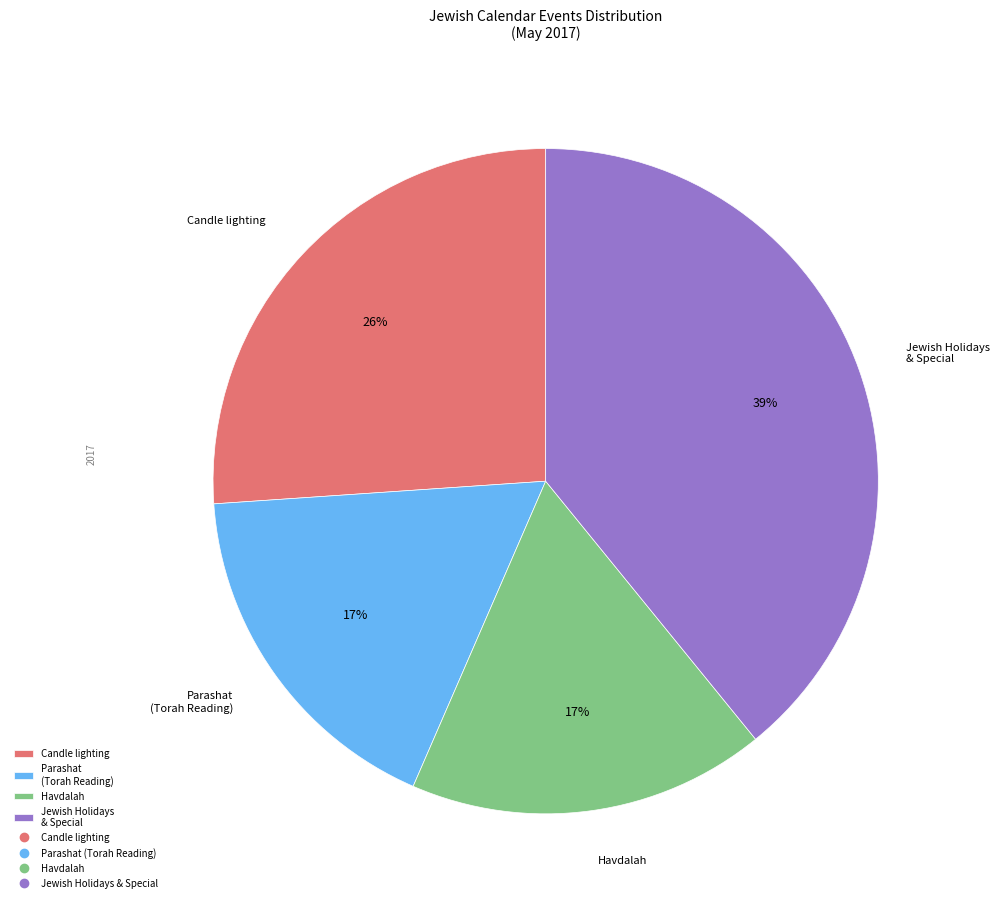

How many segments does this pie chart have?

4